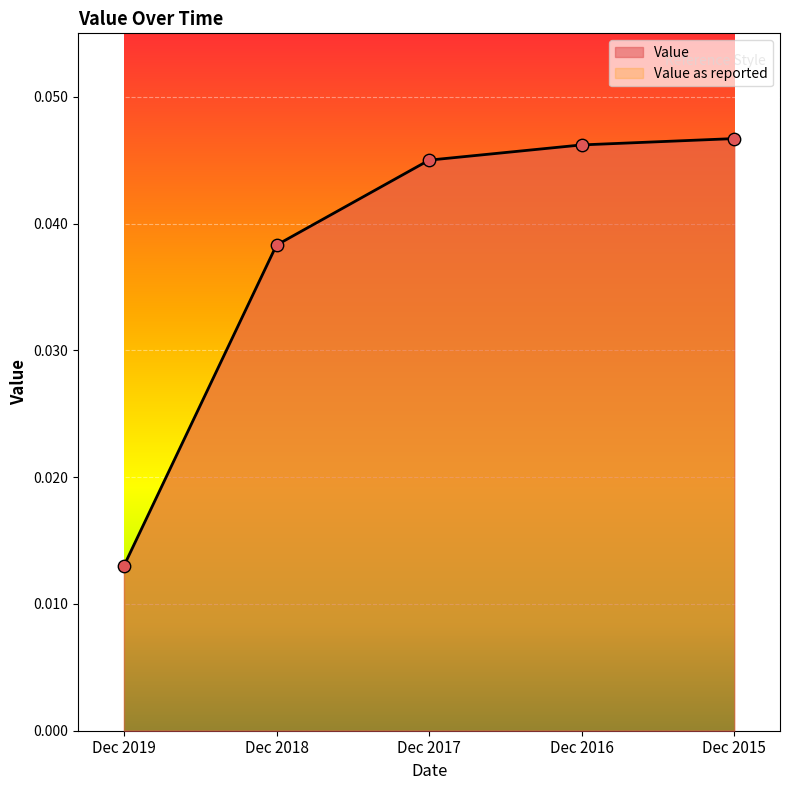

Which series contains the highest Y value?

Value